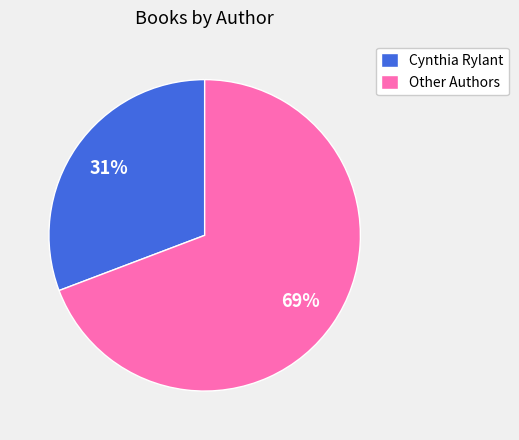

What is the majority slice?

Other Authors